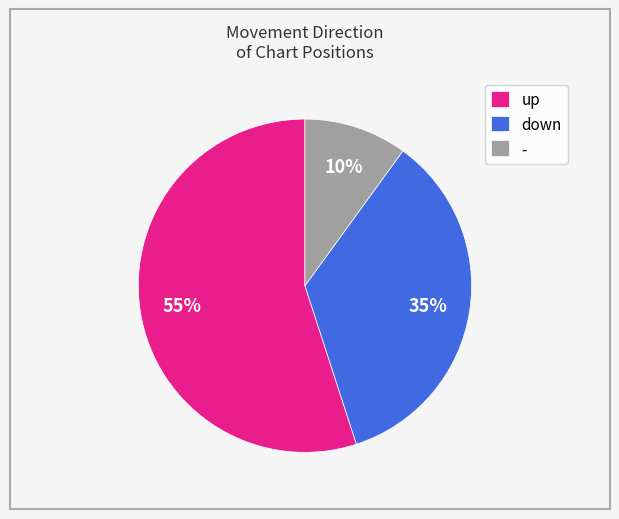

Is there any slice that represents more than half of the pie?

Yes